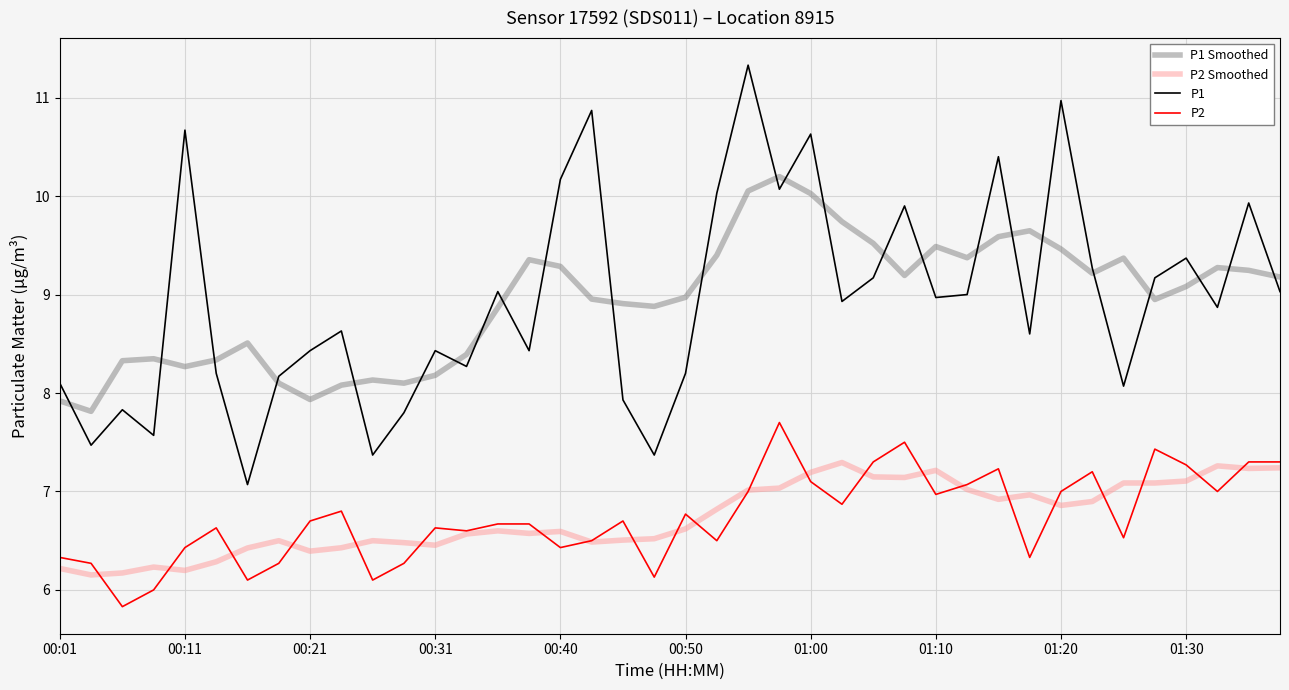

What is the greatest value displayed?

11.3